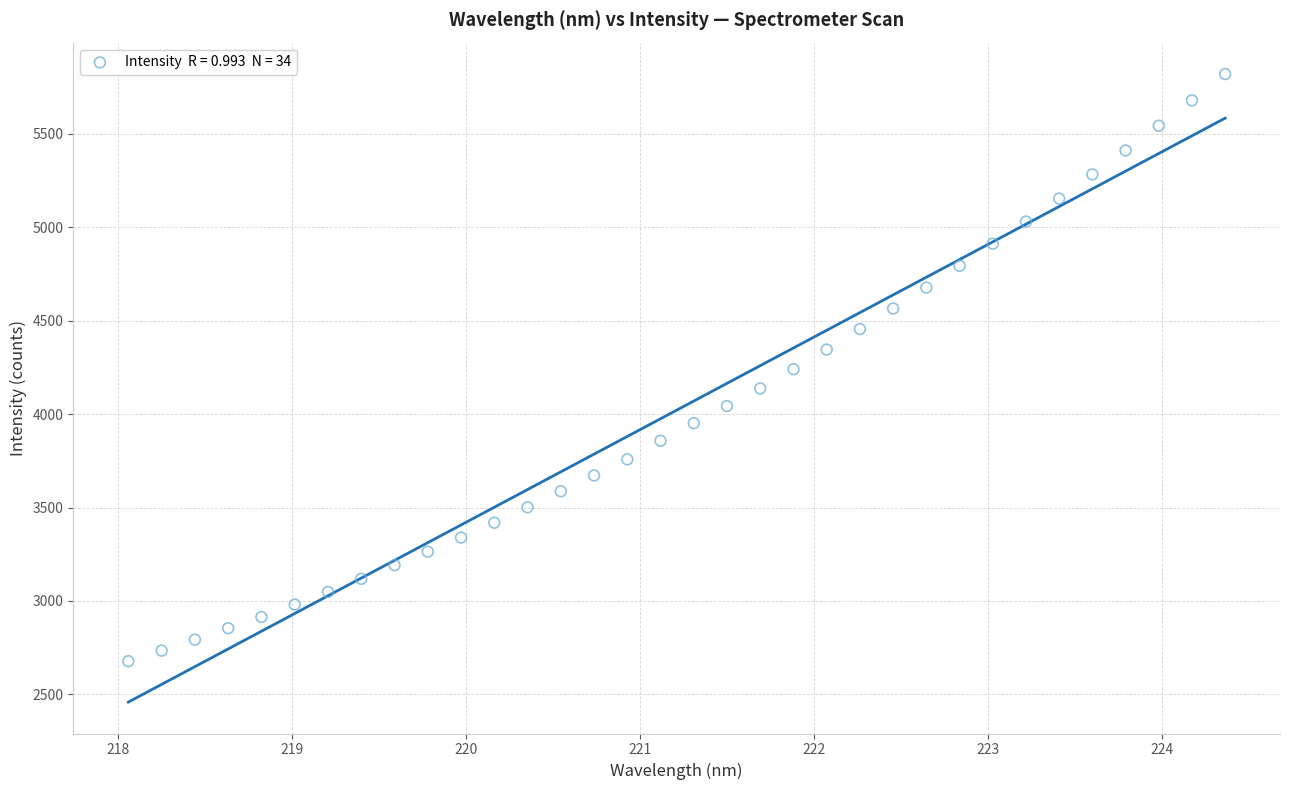

What is the range of Y values (max minus min)?

3142.3